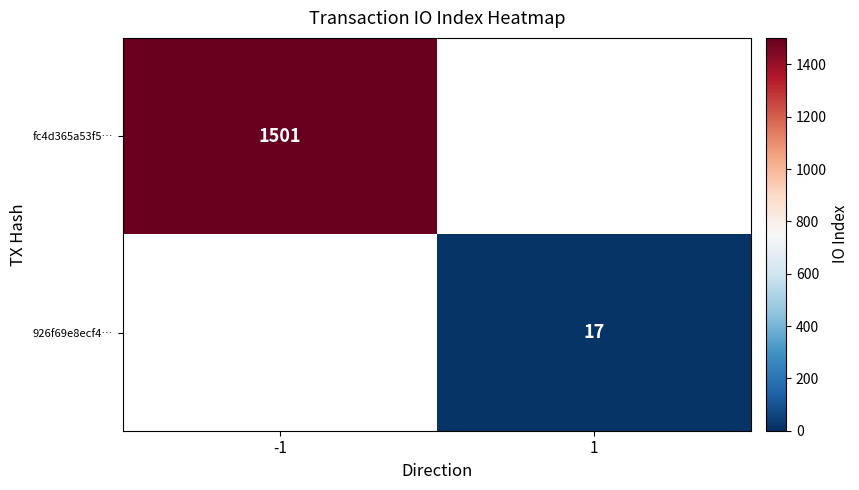

Which category has the highest value across all series?

-1